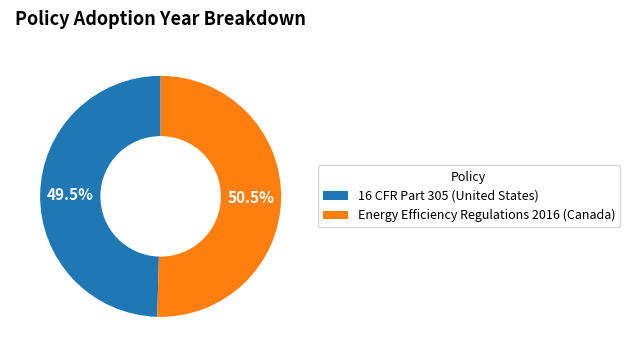

Approximately how many times larger is the value at Energy Efficiency Regulations 2016 (Canada) compared to 16 CFR Part 305 (United States)?

1.0